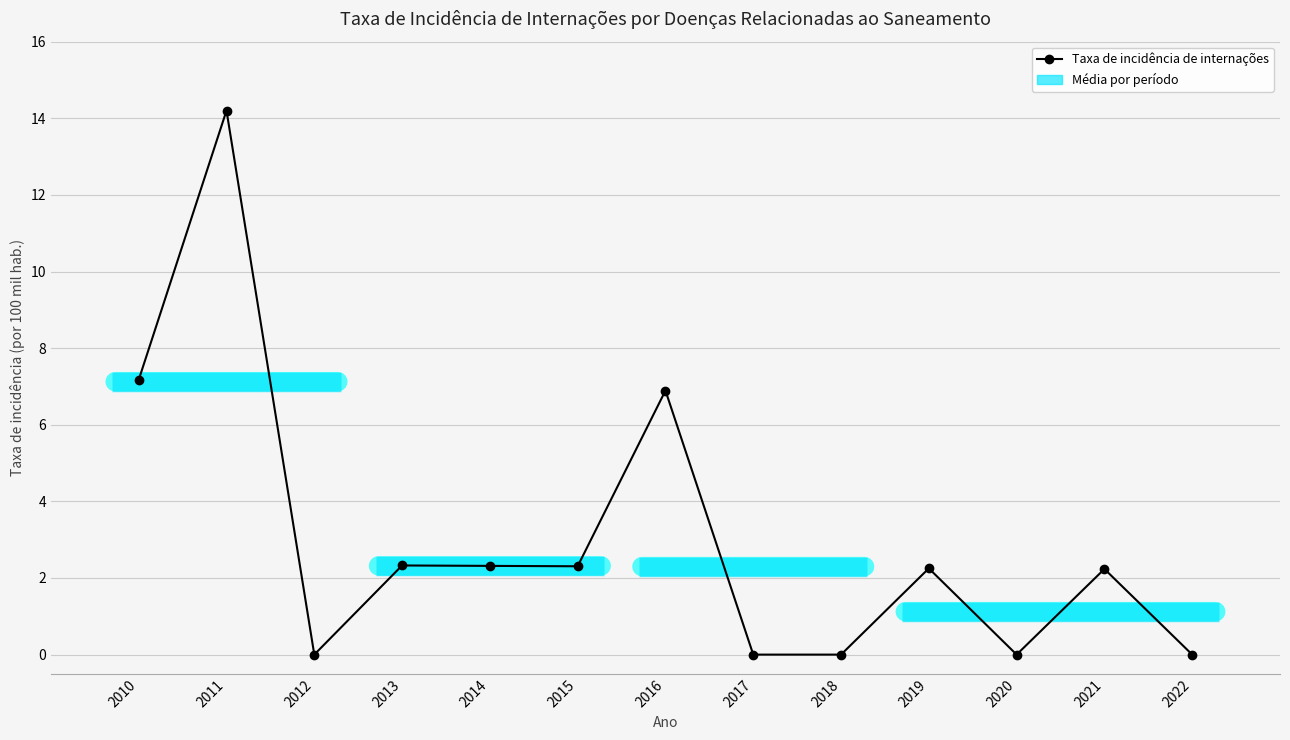

What is the change in value from 2012 to 2015?

+2.3